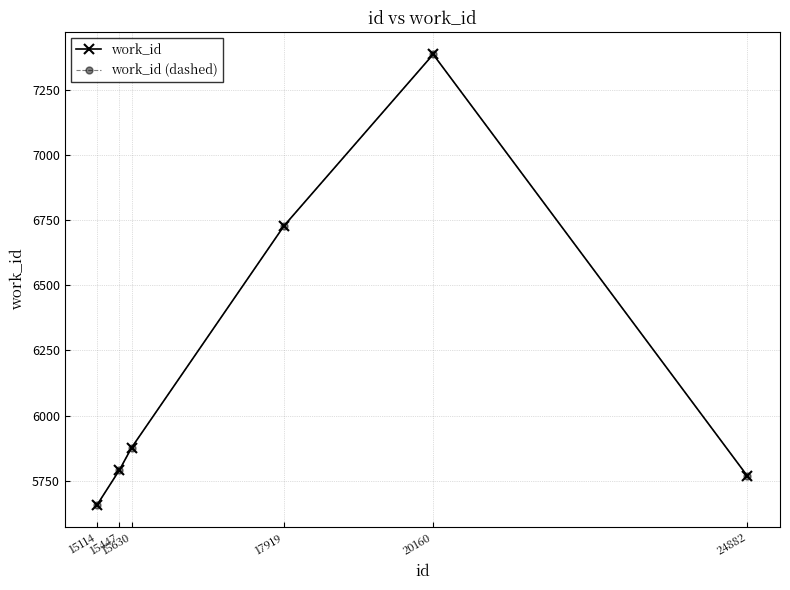

Is this an area chart (filled region under the line)?

No